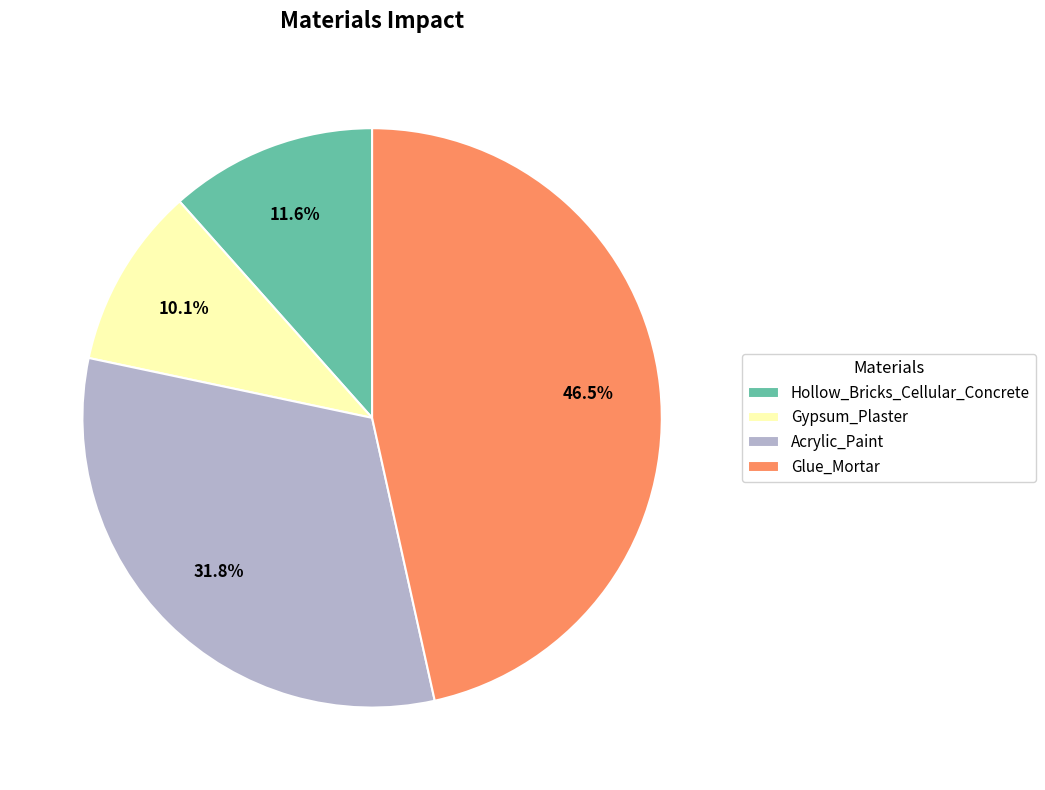

To the nearest percent, what portion does Gypsum_Plaster represent?

10%